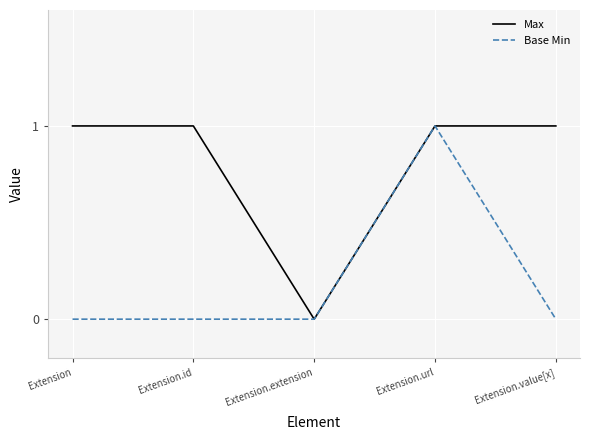

What position from the right is Extension?

5